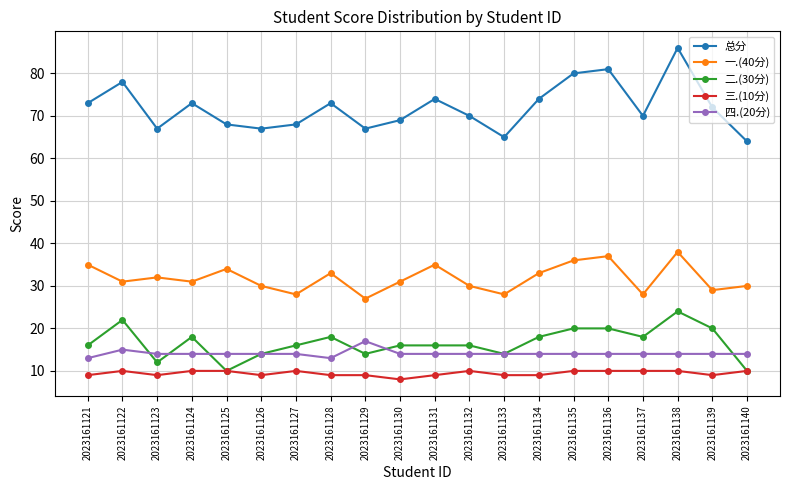

Where is the first local minimum for 总分?

2023161123